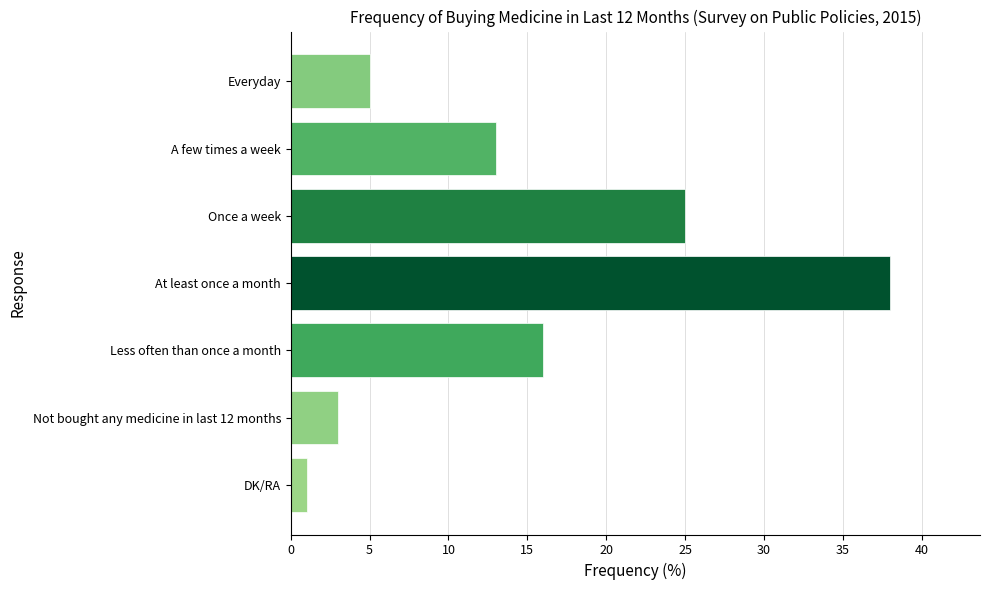

Does the chart contain stacked bars?

No